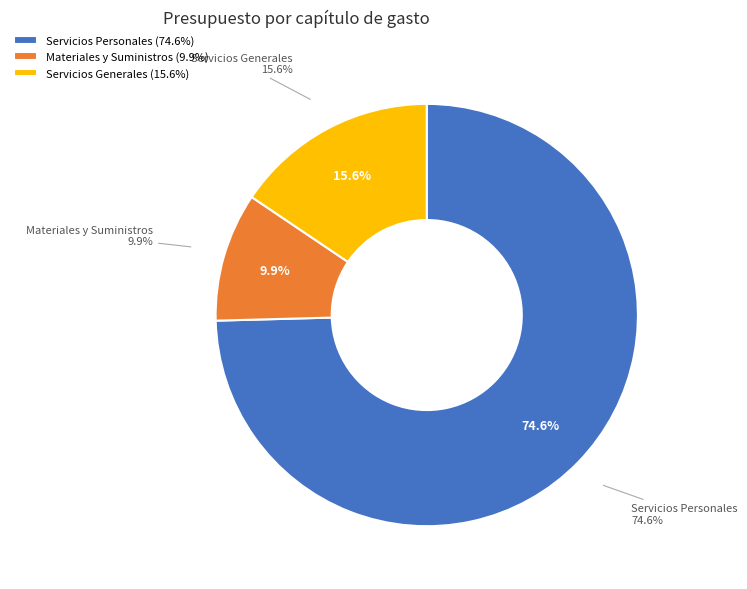

What is the total percentage of Servicios Generales and Materiales y Suministros?

25.4%